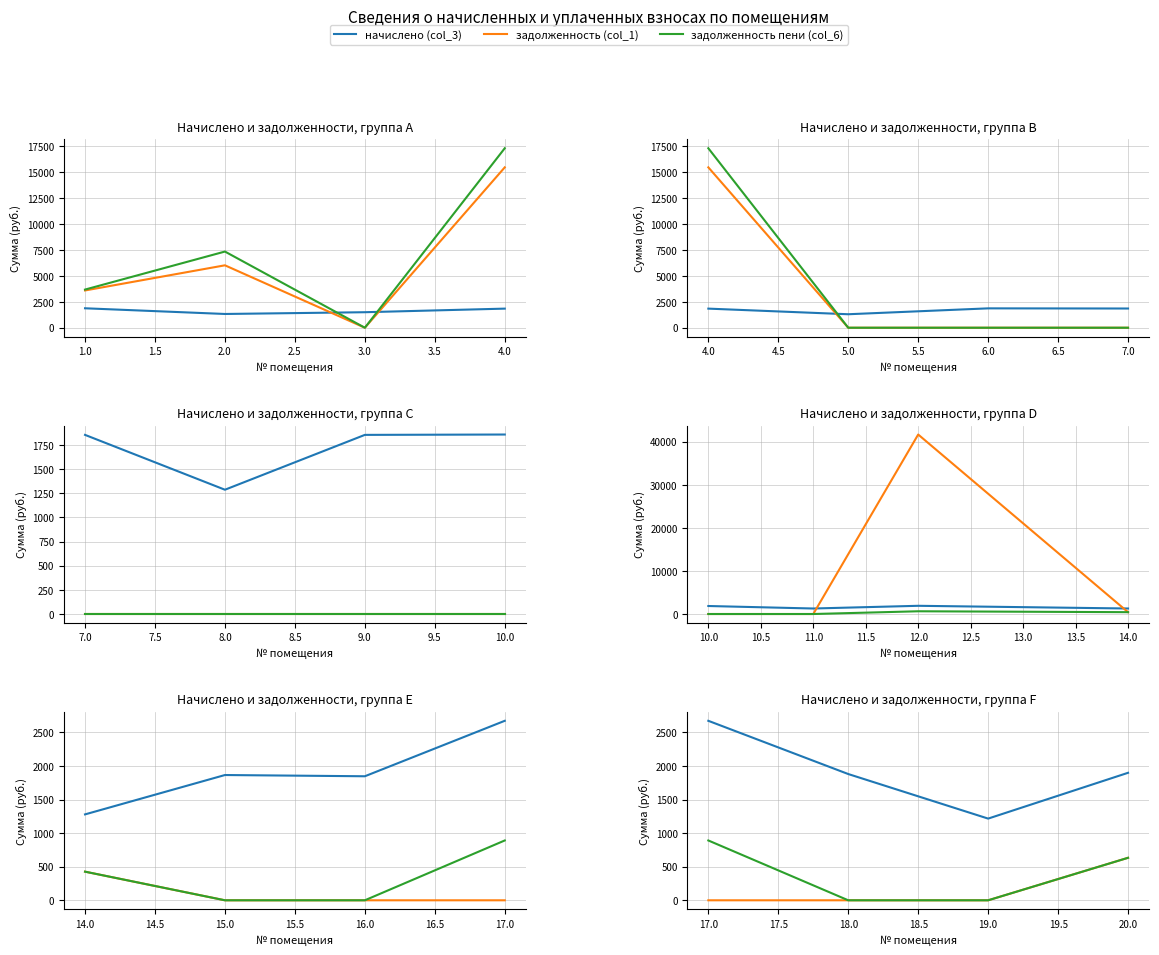

Does the chart display data point markers on the line(s)?

No